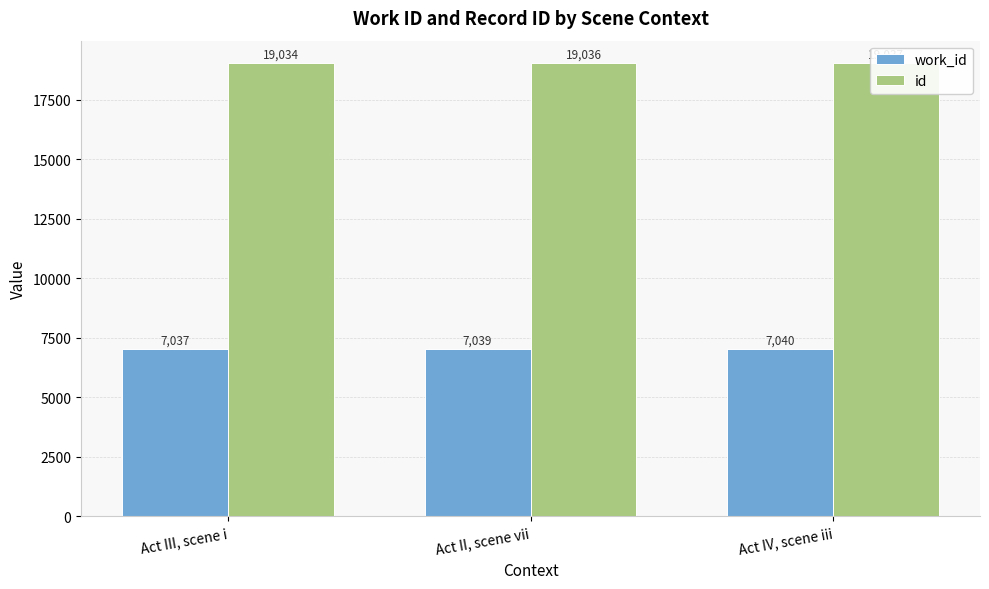

What is the total value across all series at Act IV, scene iii?

26077